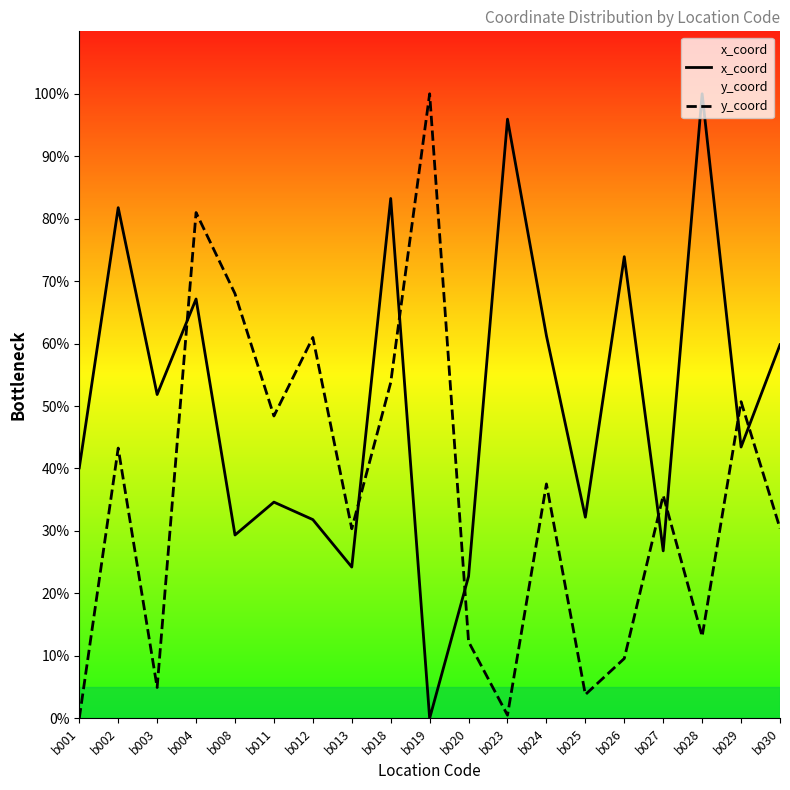

How many data points does each series have?

19